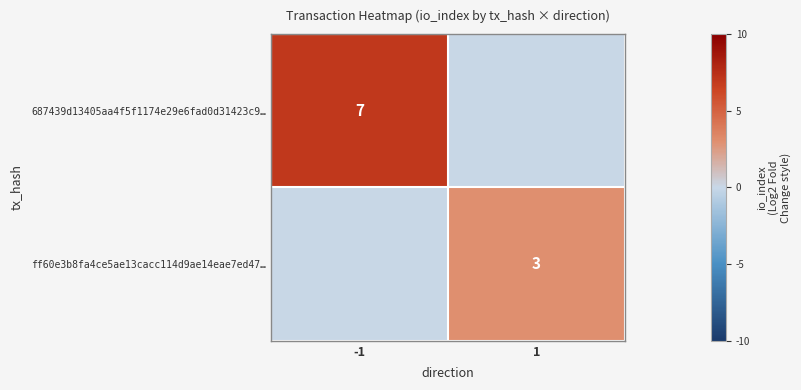

The value of 687439d13405aa4f5f1174e29e6fad0d31423c9… at -1 is 11. True or false?

False